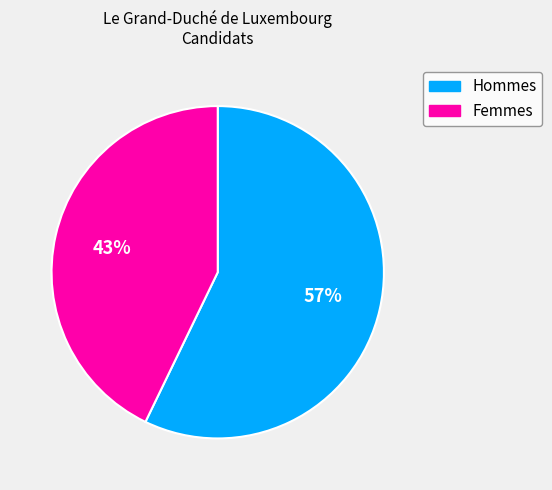

What percentage is the Femmes slice, to the nearest percent?

43%